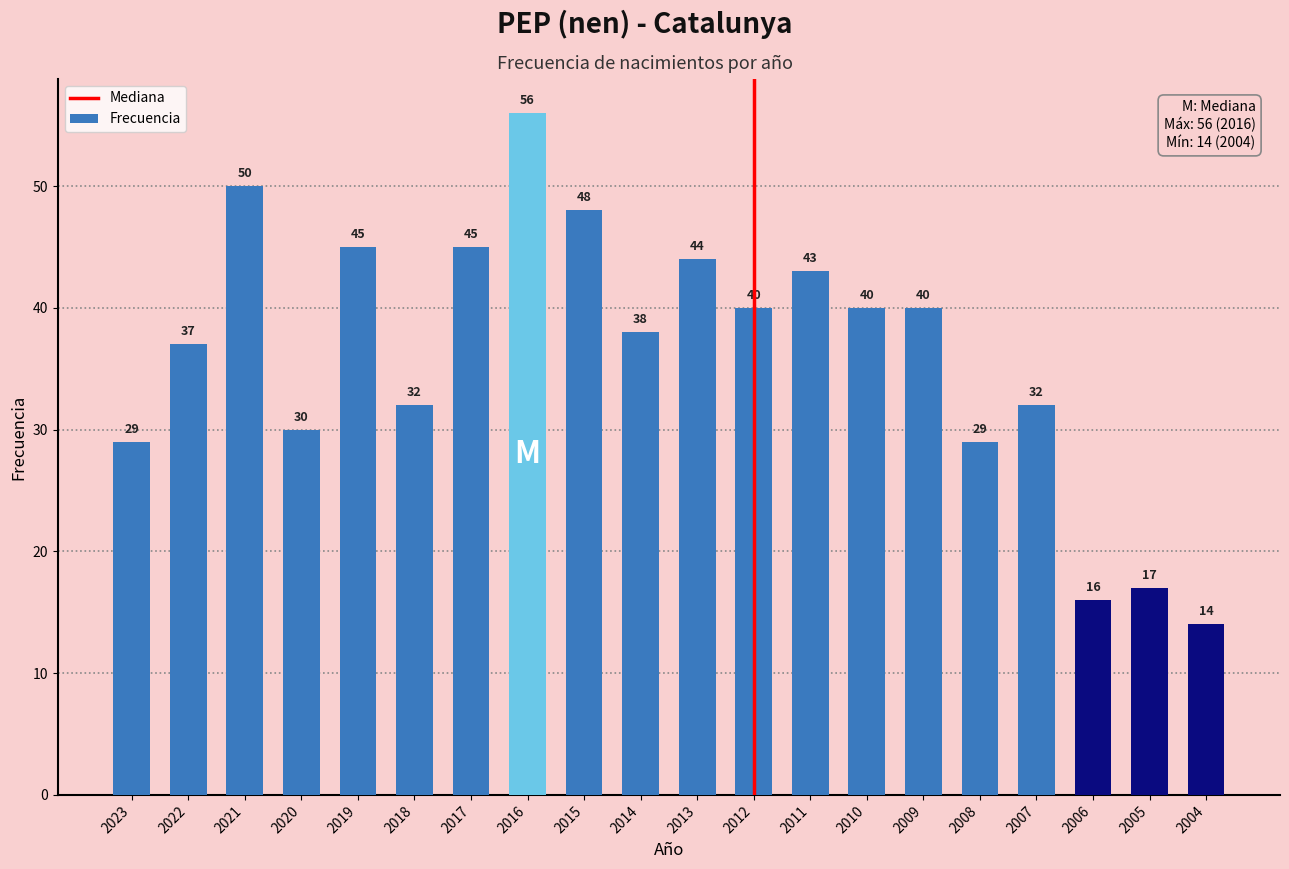

Reading right to left, what are all the values shown in this chart?

14	17	16	32	29	40	40	43	40	44	38	48	56	45	32	45	30	50	37	29